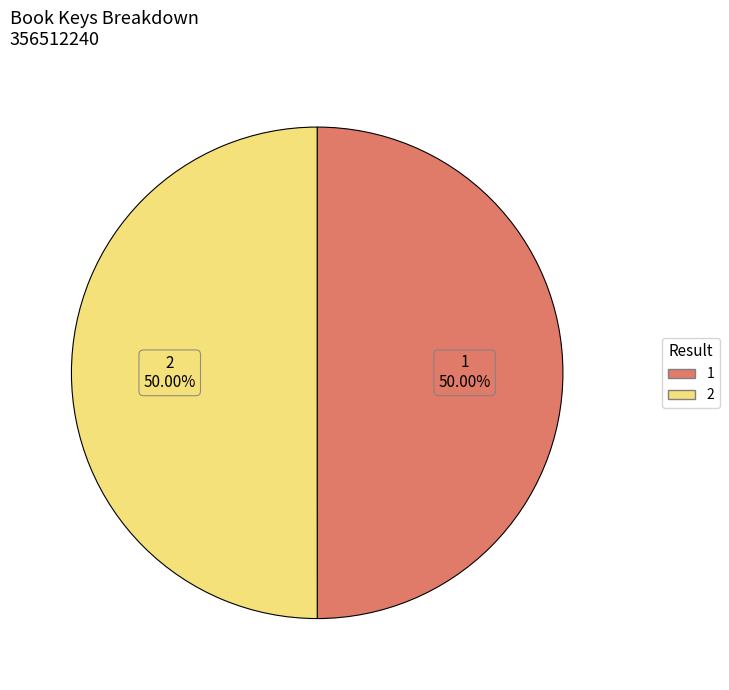

How many segments does this pie chart have?

2